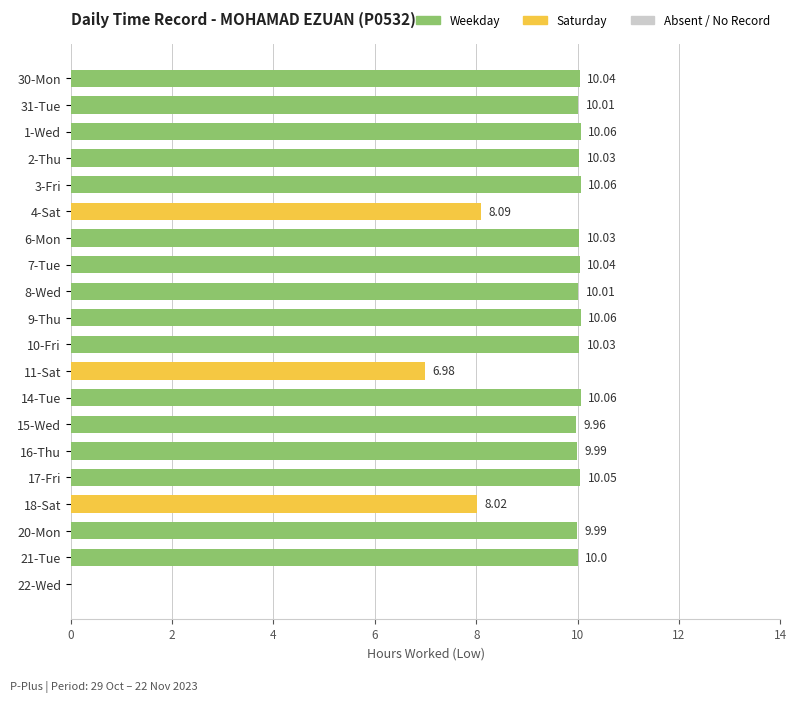

Which has a higher value, 6-Mon or 14-Tue?

14-Tue